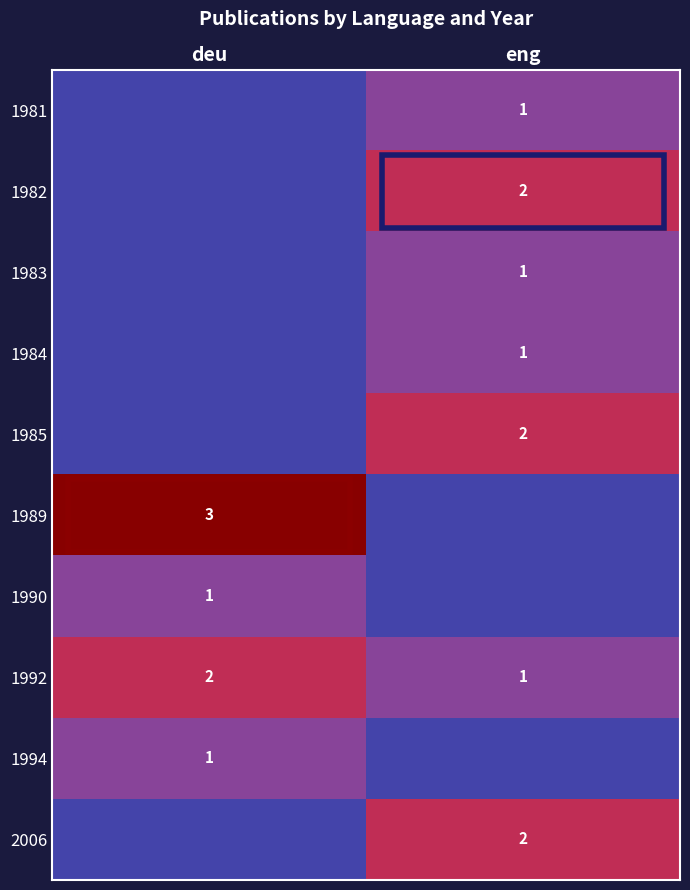

The value of 1983 at eng is 2. True or false?

False